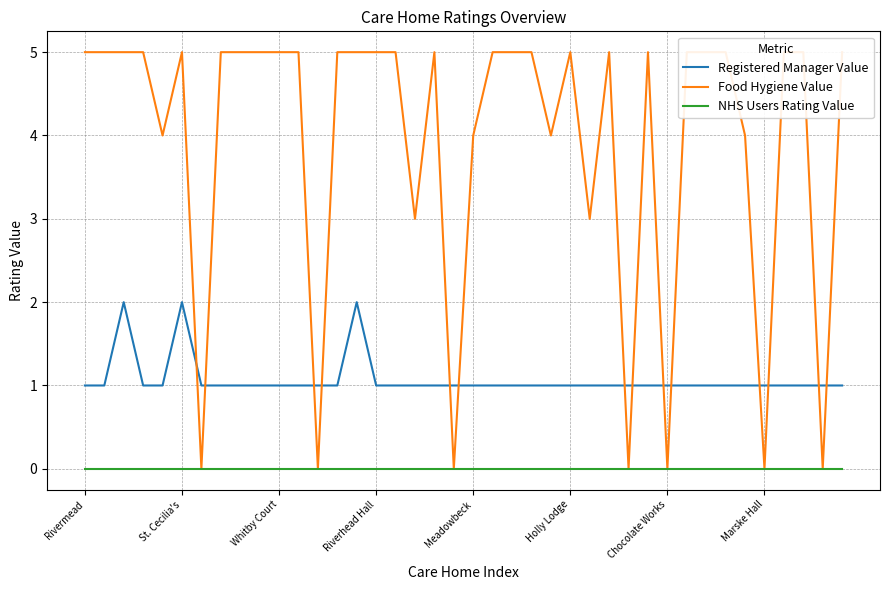

Is the value of Registered Manager Value at 23 greater than the value of Food Hygiene Value at 9?

No